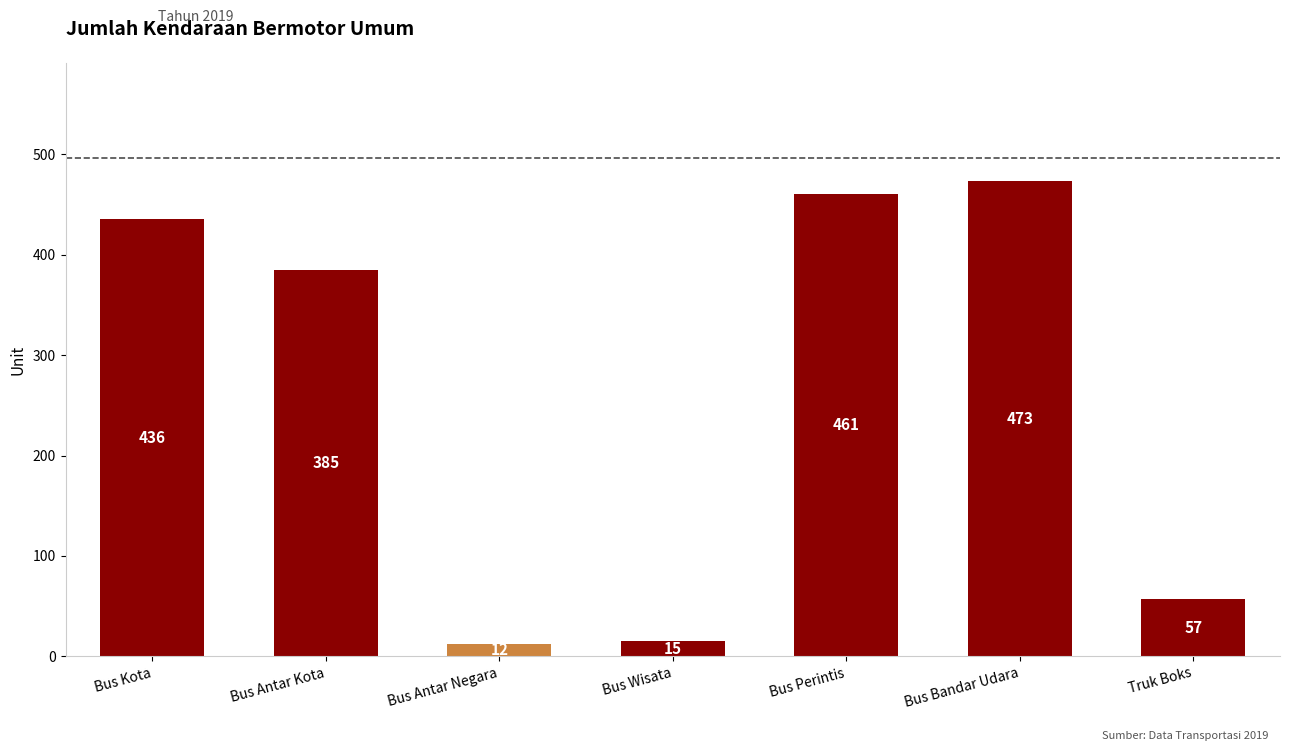

True or false: the data shows 12 at Bus Antar Negara.

True